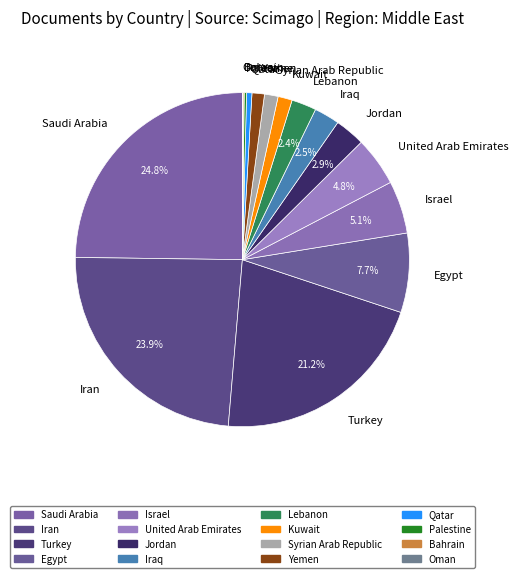

How much of the chart is everything except Iran?

76.1%